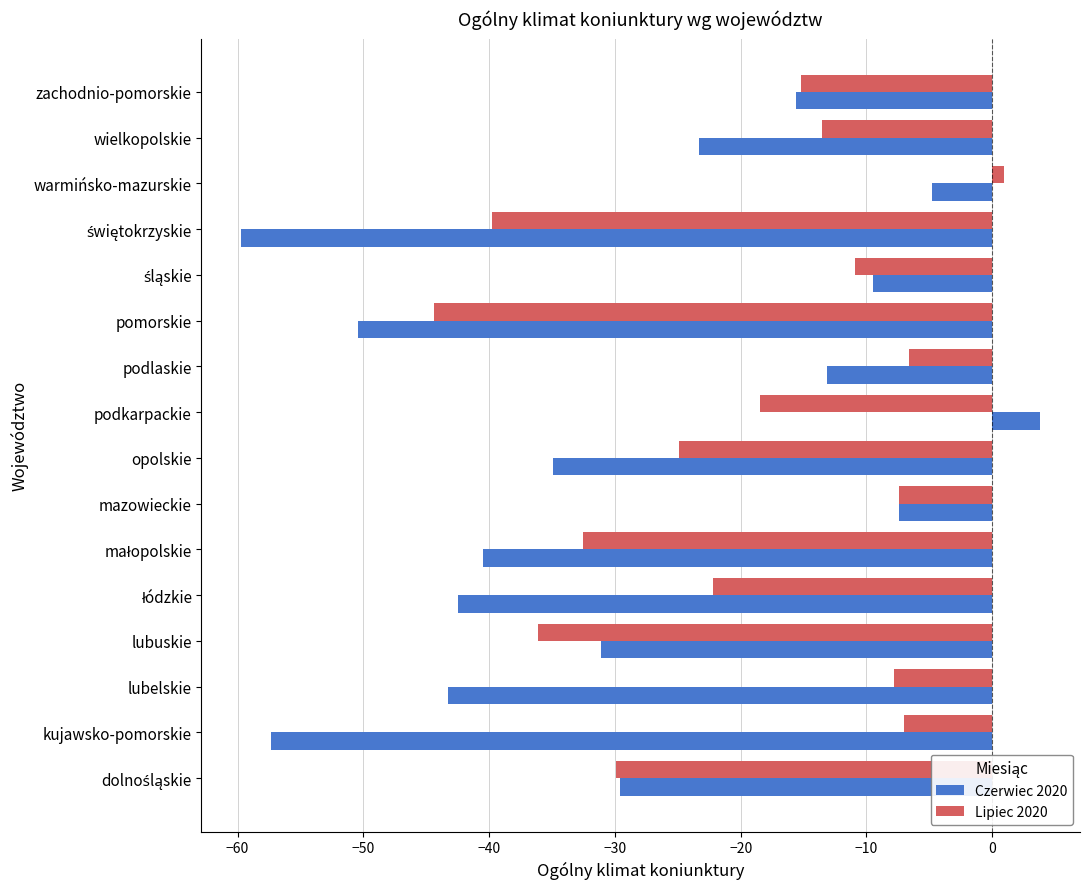

List the series in order of their overall mean, highest first.

Lipiec 2020, Czerwiec 2020